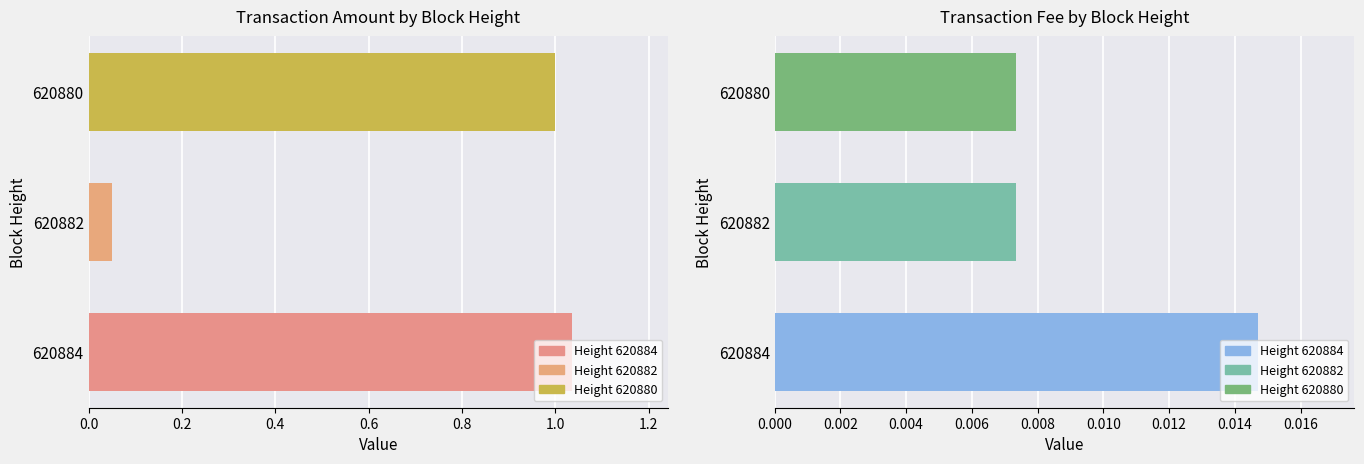

Is it true that Amount equals 1.7 at 0.4?

False